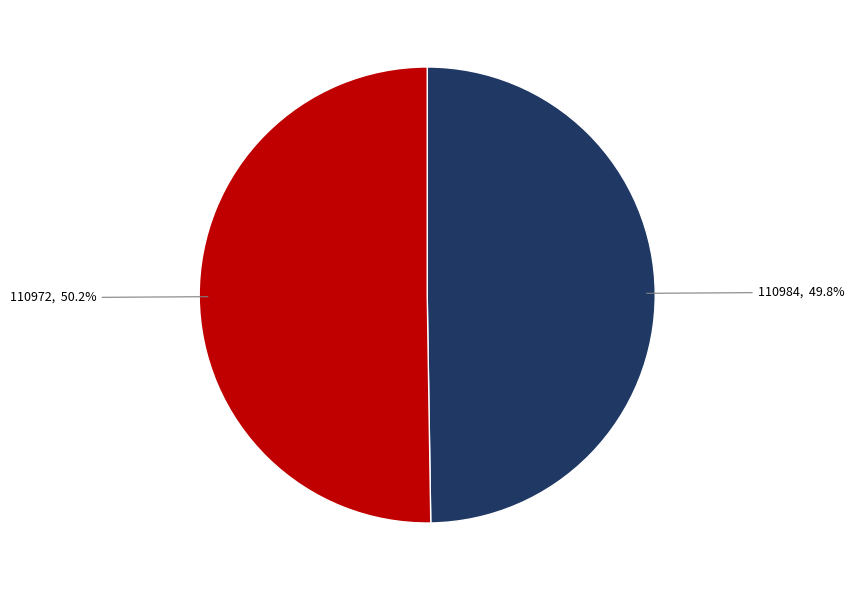

Does any single category account for the majority?

Yes